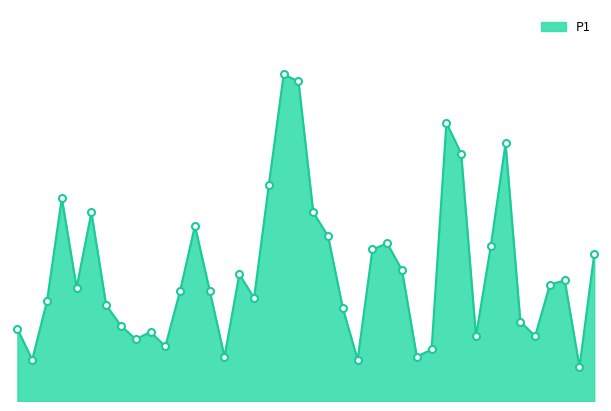

Does the chart display data point markers on the line(s)?

No